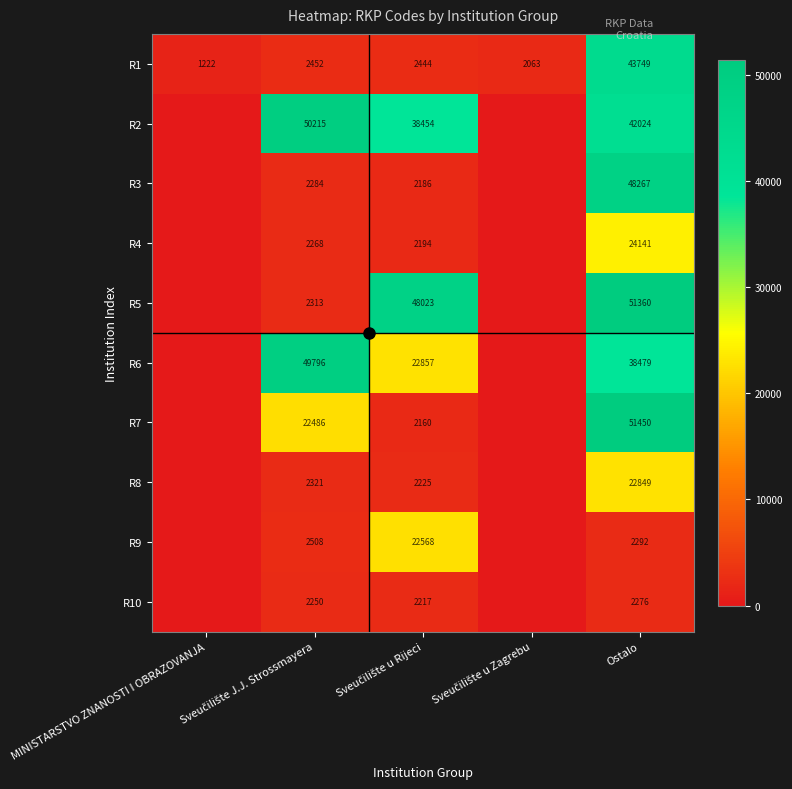

How many data points in R6 are less than 22857?

2